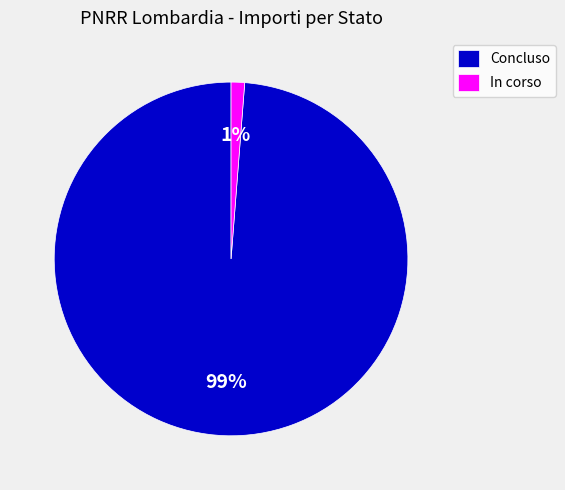

To the nearest percent, what is the combined percentage of Concluso and In corso?

100%